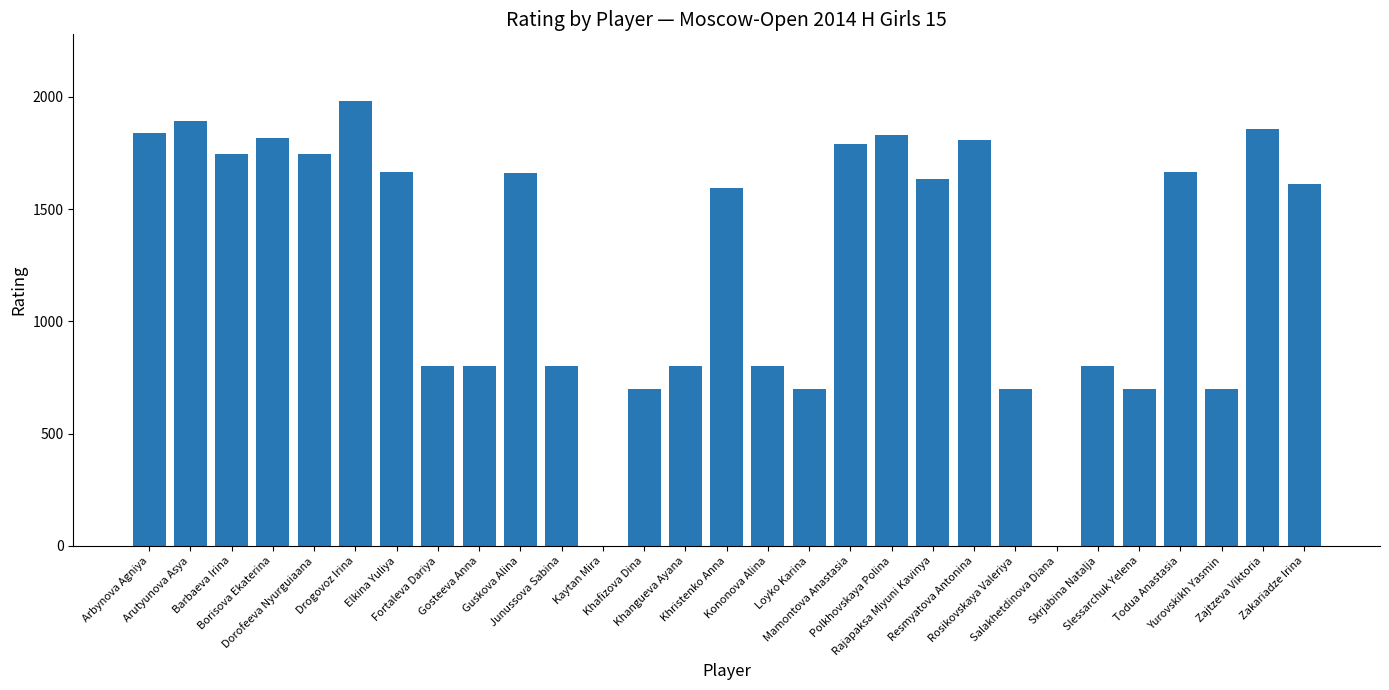

What is the sum of all values?

36434